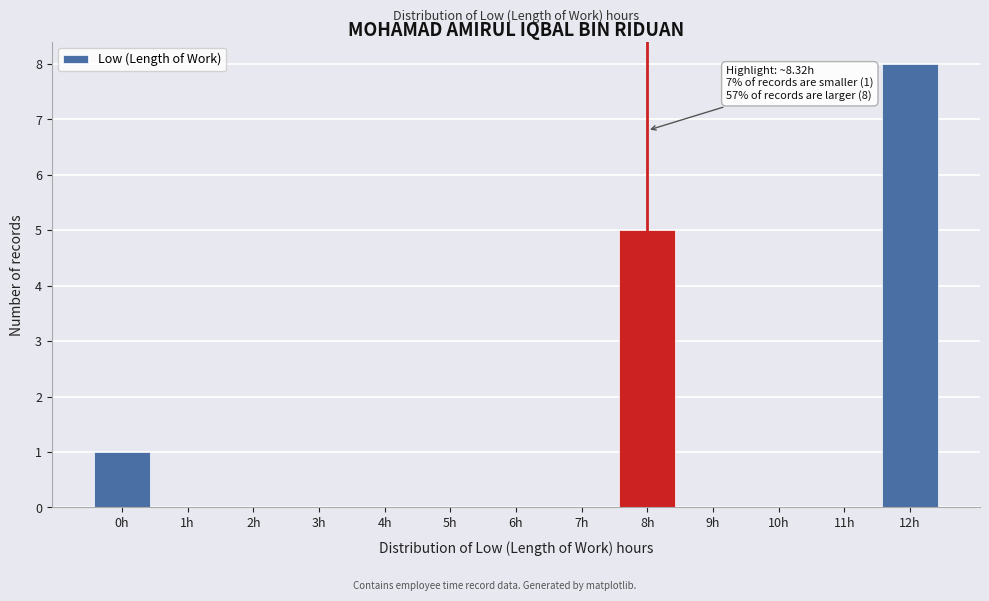

Reading left to right, what are all the values shown in this chart?

0h=1	1h=0	2h=0	3h=0	4h=0	5h=0	6h=0	7h=0	8h=5	9h=0	10h=0	11h=0	12h=8